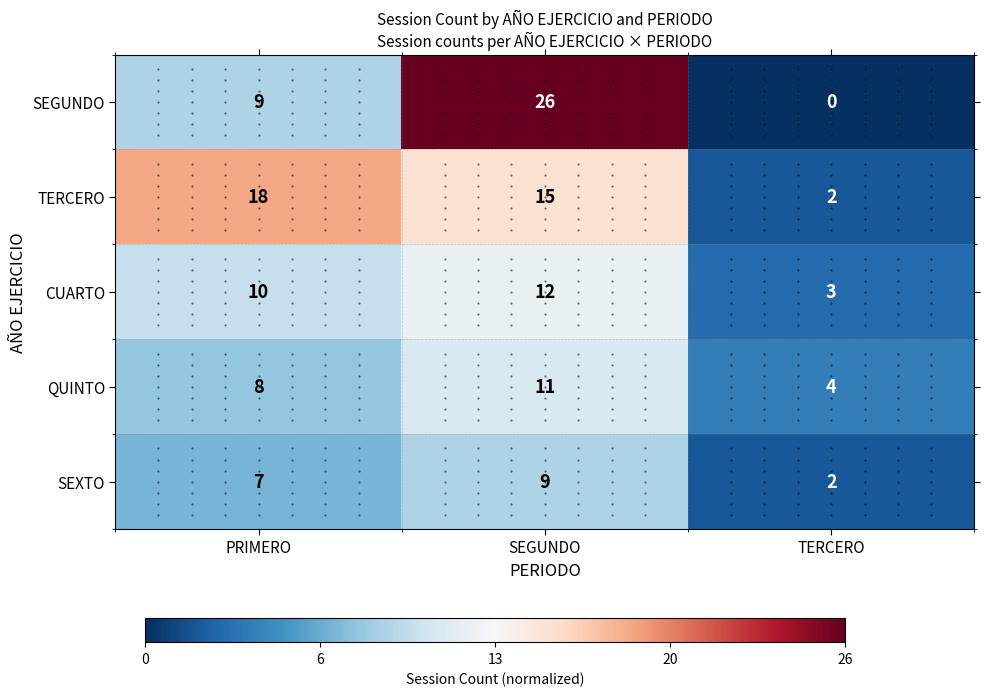

What is the approximate value of QUINTO at SEGUNDO?

11